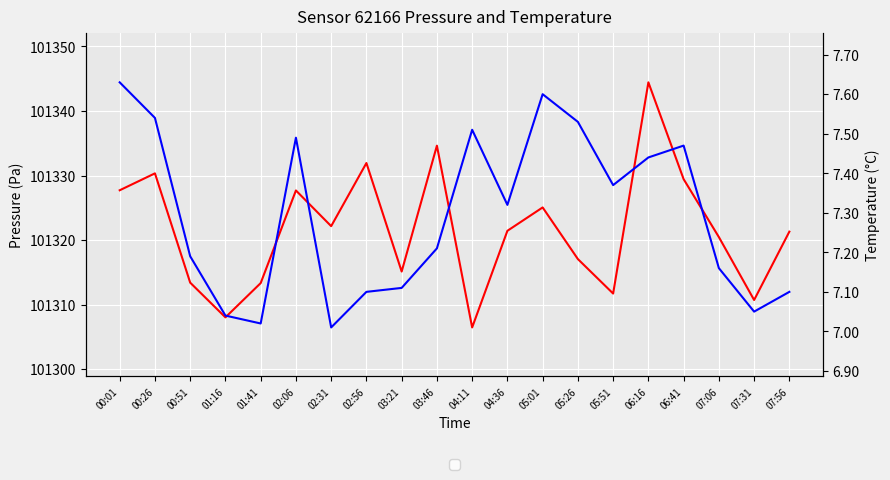

Reading left to right, transcribe all the data shown in this chart.

pressure: 00:01=101327.7	00:26=101330.3	00:51=101313.4	01:16=101308.0	01:41=101313.3	02:06=101327.7	02:31=101322.2	02:56=101331.9	03:21=101315.1	03:46=101334.6	04:11=101306.5	04:36=101321.4	05:01=101325.1	05:26=101317.1	05:51=101311.7	06:16=101344.4	06:41=101329.4	07:06=101320.5	07:31=101310.7	07:56=101321.3
temperature: 00:01=7.6	00:26=7.5	00:51=7.2	01:16=7.0	01:41=7.0	02:06=7.5	02:31=7.0	02:56=7.1	03:21=7.1	03:46=7.2	04:11=7.5	04:36=7.3	05:01=7.6	05:26=7.5	05:51=7.4	06:16=7.4	06:41=7.5	07:06=7.2	07:31=7.0	07:56=7.1